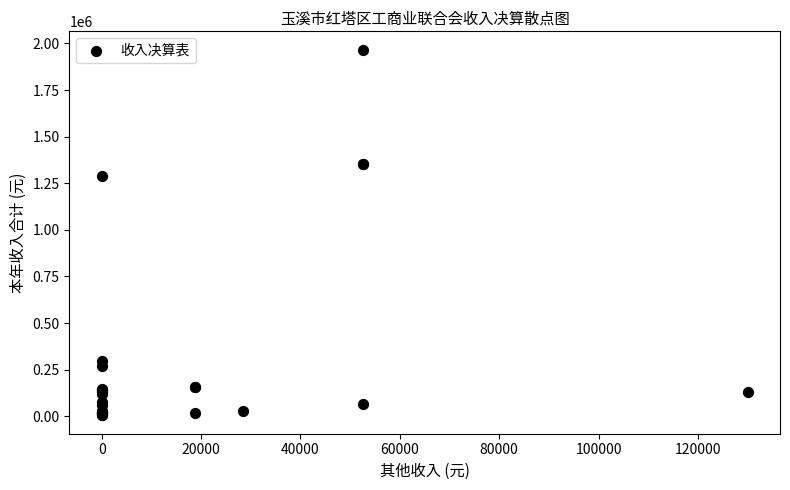

What Y value in the scatter plot is closest to 985668?

1286626.0